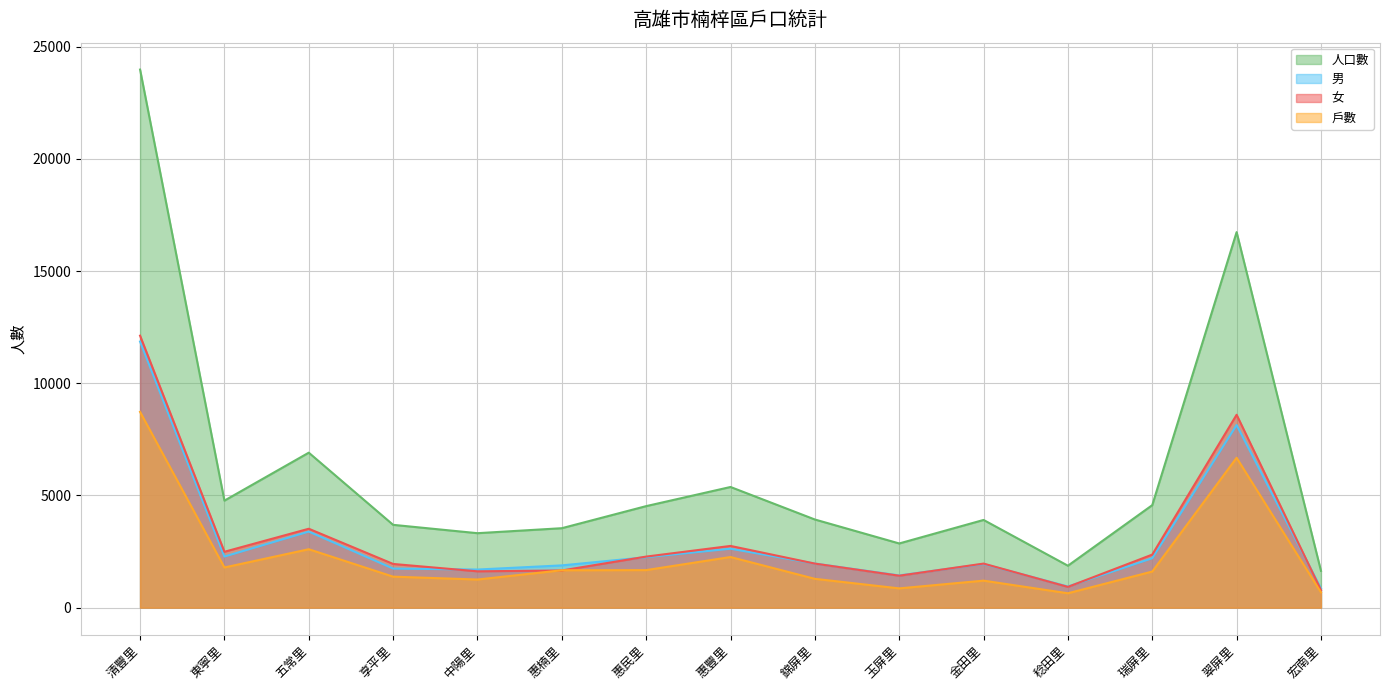

True or false: 女 and 戶數 intersect in this chart.

True